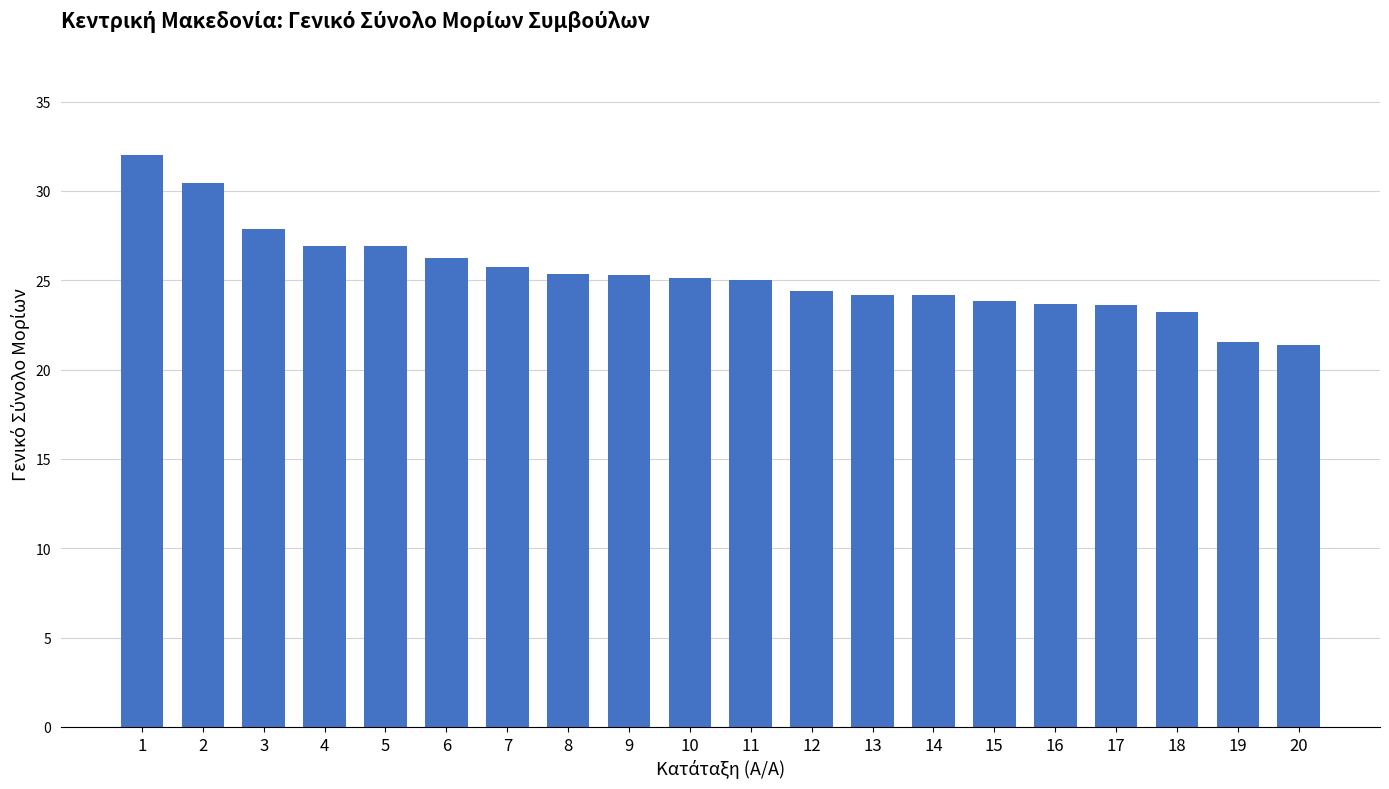

Approximately how many times larger is the value at 8 compared to 5?

0.9